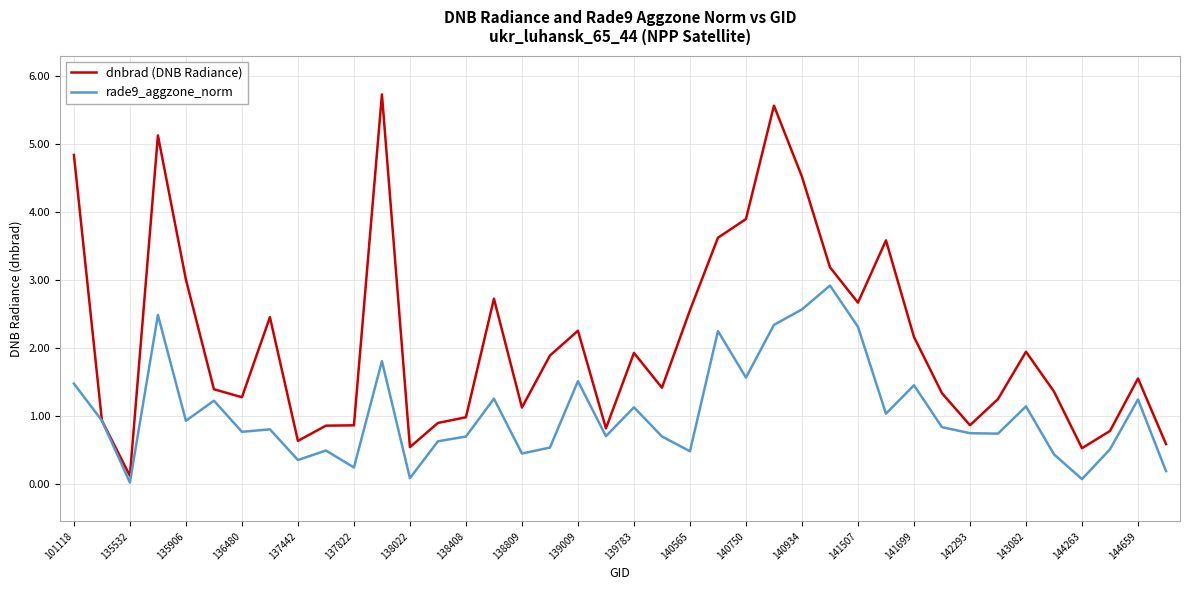

What is the maximum value shown in the chart?

5.7